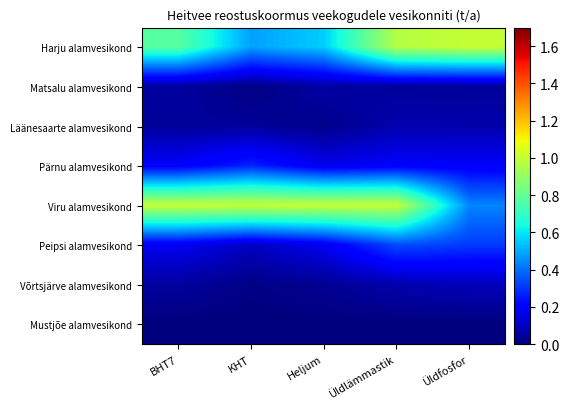

At which category does the chart reach its minimum across all series?

BHT7